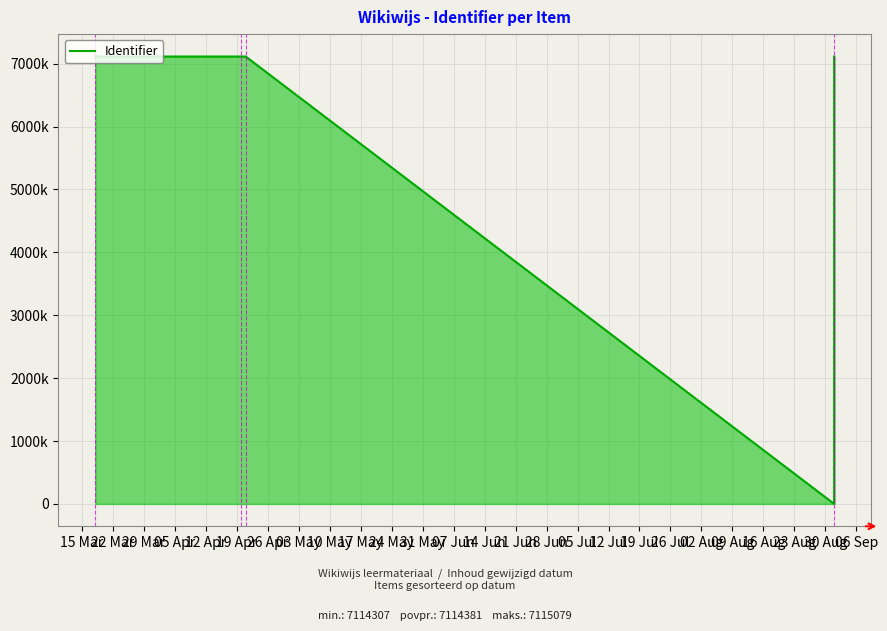

Reading right to left, what are all the values shown in this chart?

7114307	0	7114309	7114327	7114324	7114323	7114319	7114317	7114316	7114313	7114326	7114321	7115079